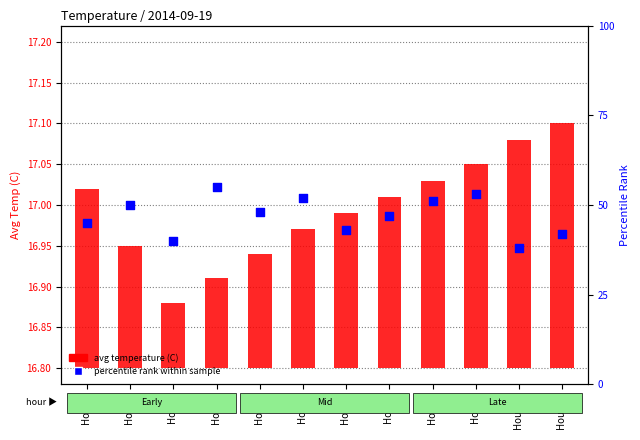

Which series has the largest Y range (max minus min)?

percentile rank within sample